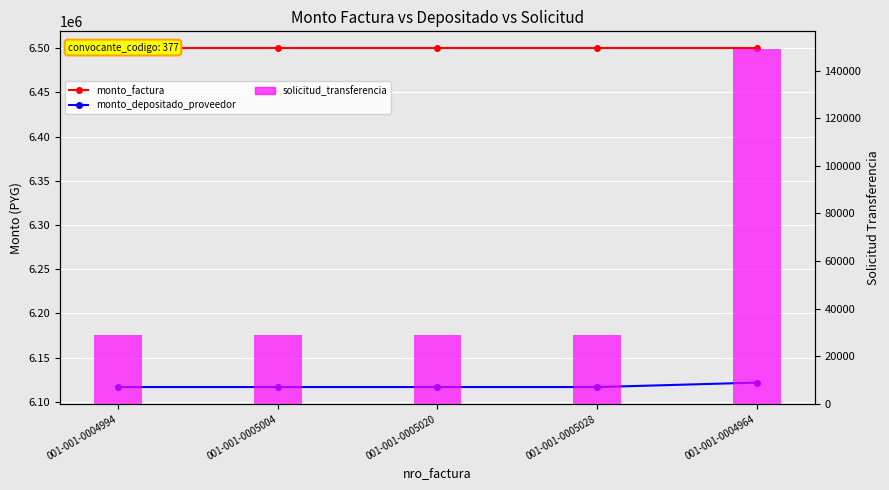

What is the total value across all series at 001-001-0005028?

12645740